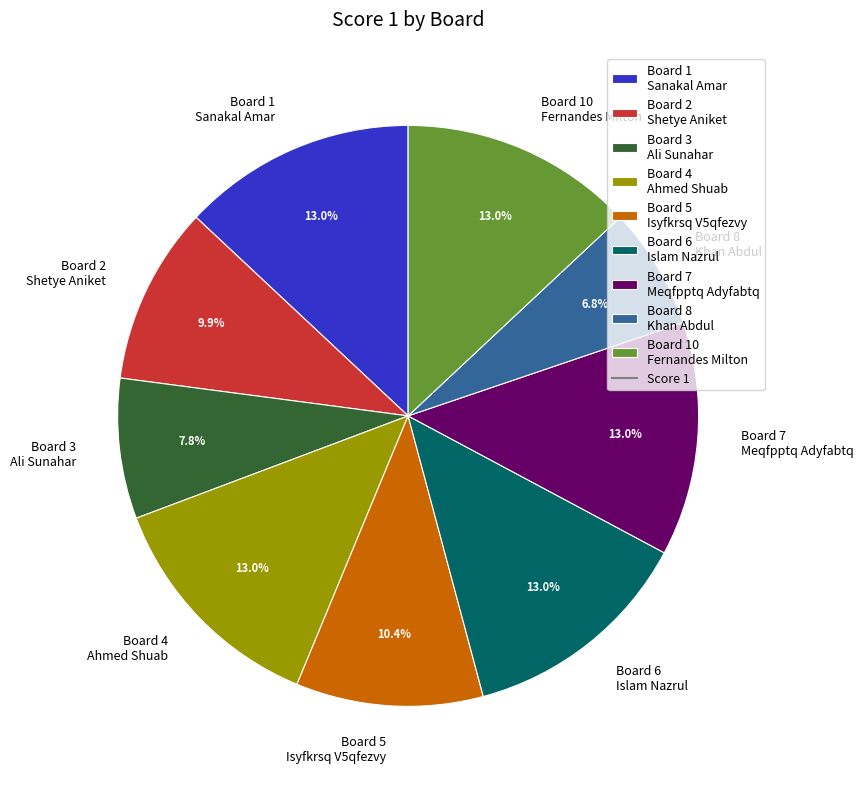

Between Board 8 Khan Abdul and Board 10 Fernandes Milton, which is larger?

Board 10 Fernandes Milton